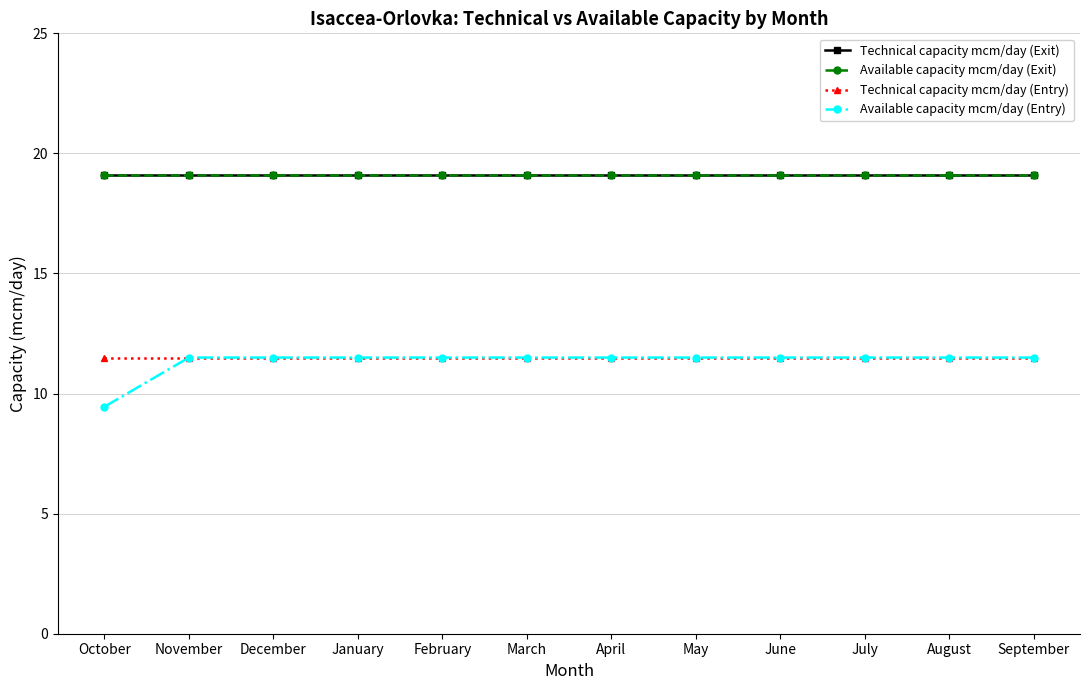

Does the chart have visible grid lines?

Yes